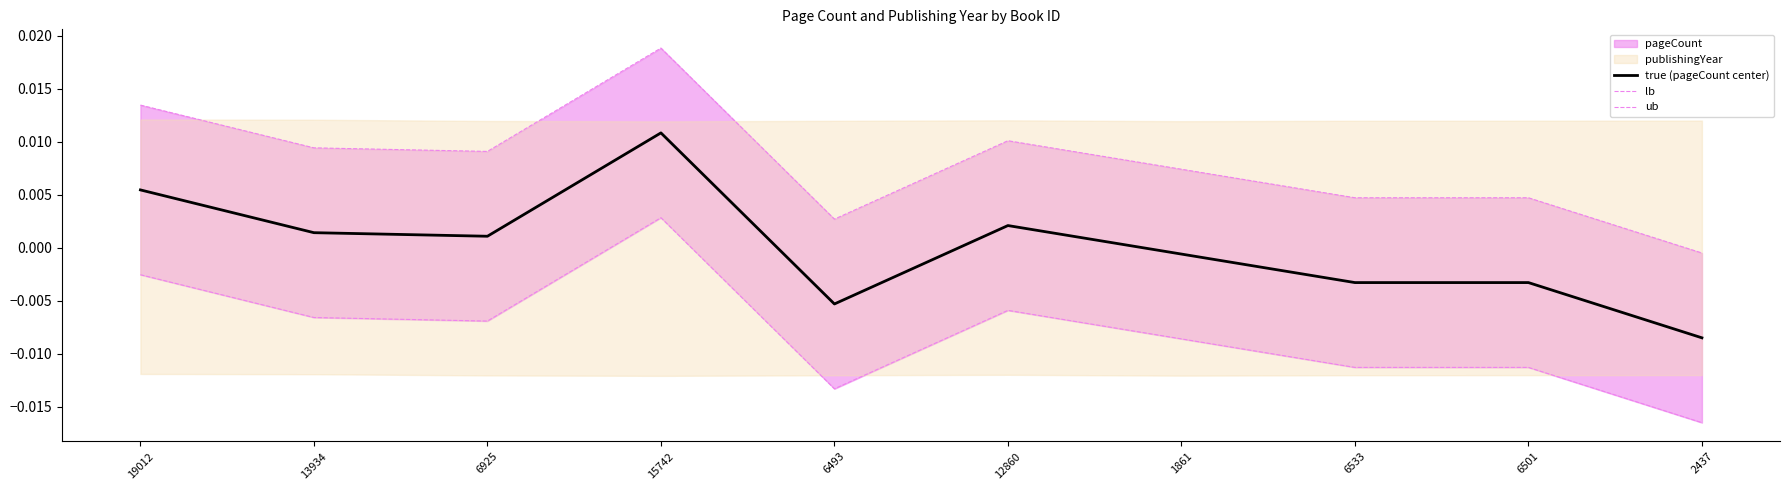

How many series are shown in this chart?

3